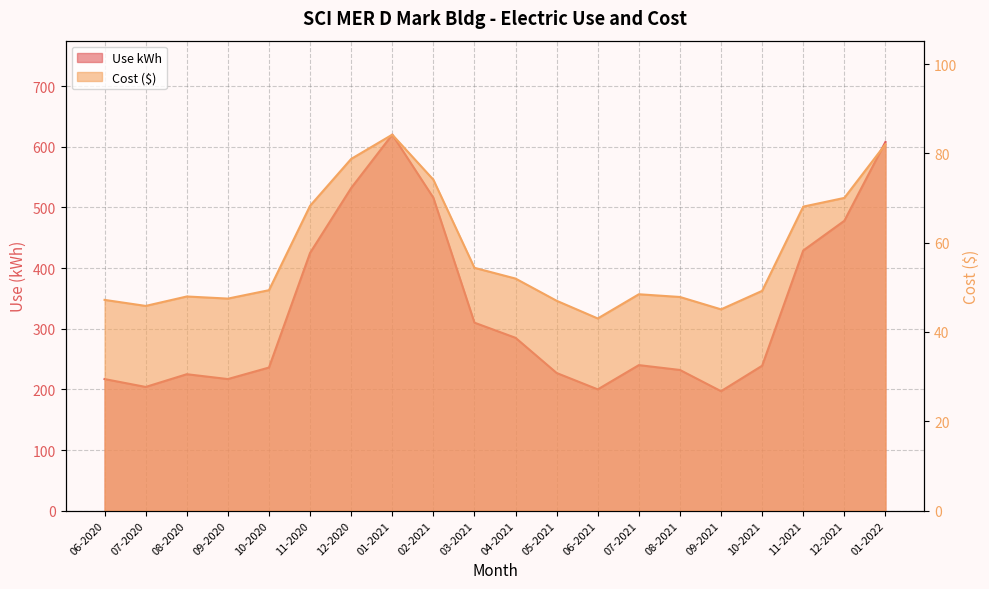

What is the maximum value for Use kWh?

620.0